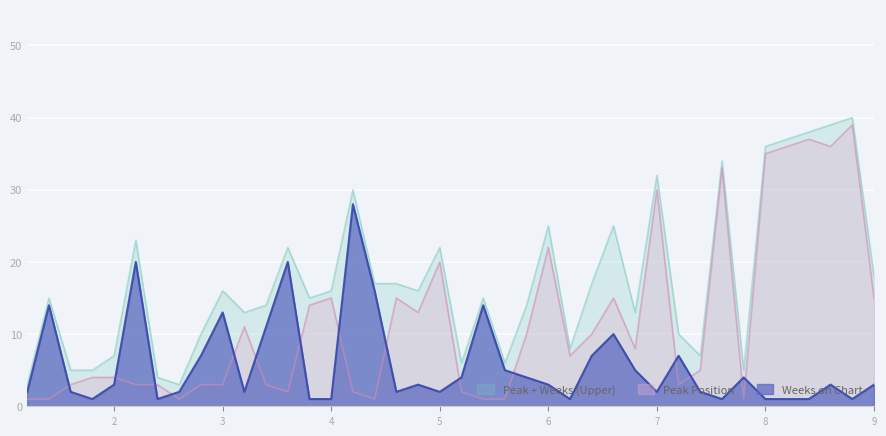

What is the difference between the maximum and second lowest values in the Peak Position series?

38